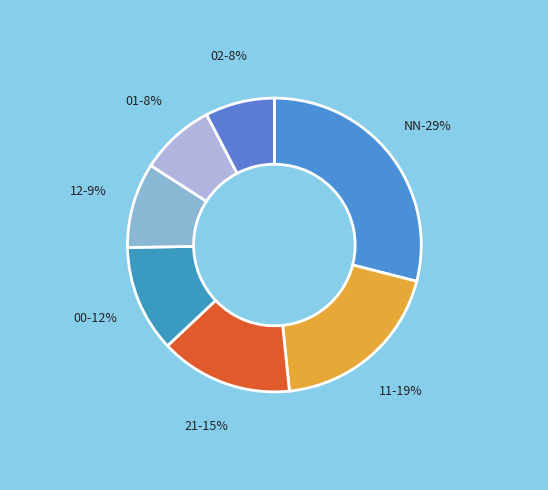

Is there a majority slice in this chart?

No